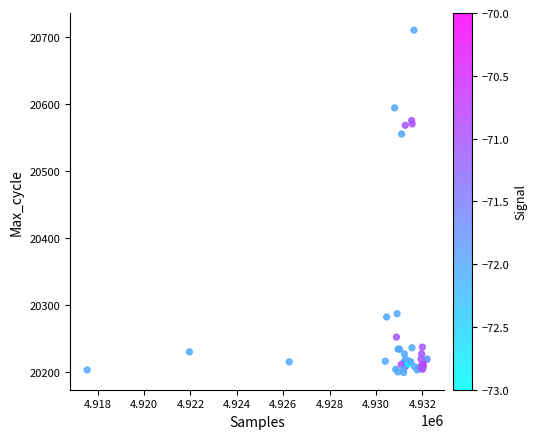

What Y value in the scatter plot is closest to 20454?

20555